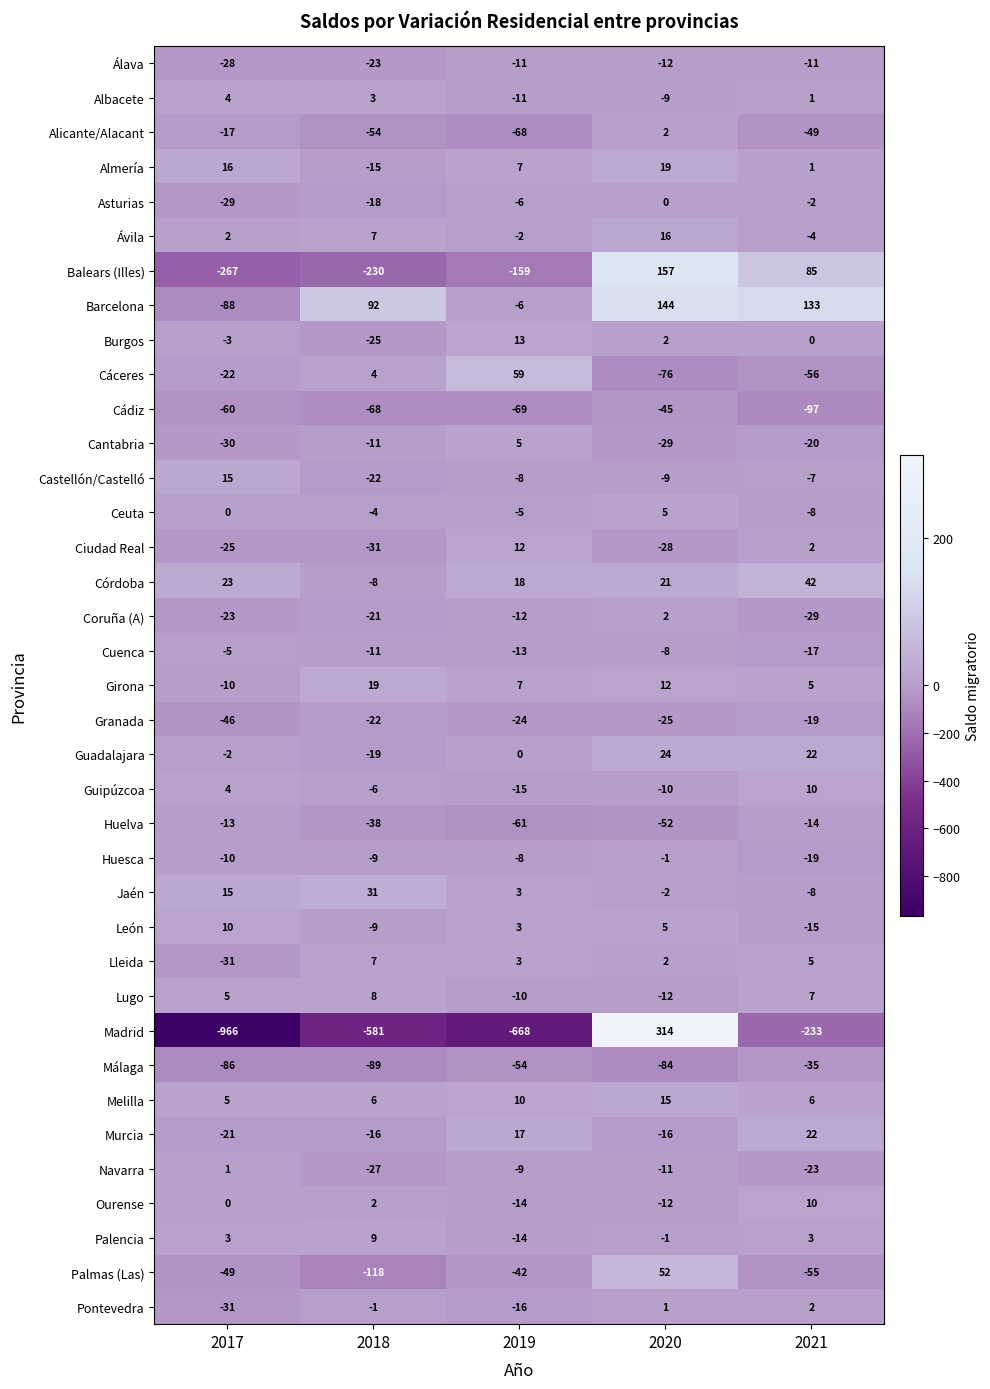

What is the spread (max minus min) of values at 2018?

673